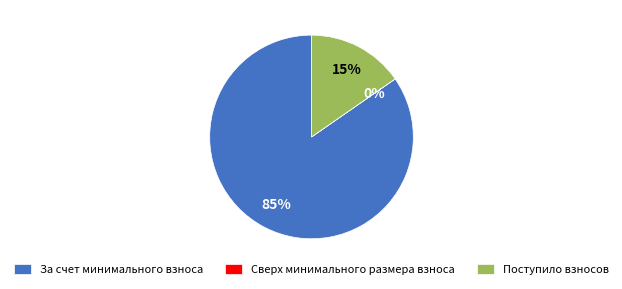

True or false: Поступило взносов accounts for 15% of the total.

True